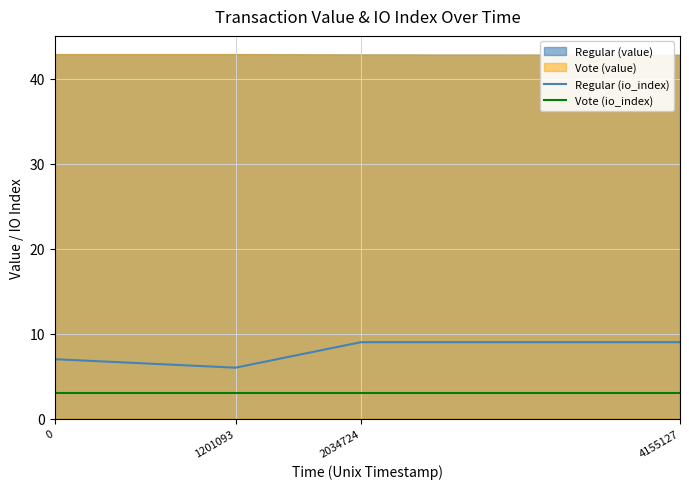

True or false: Vote (io_index) has more than 2 points higher than both neighbors.

False